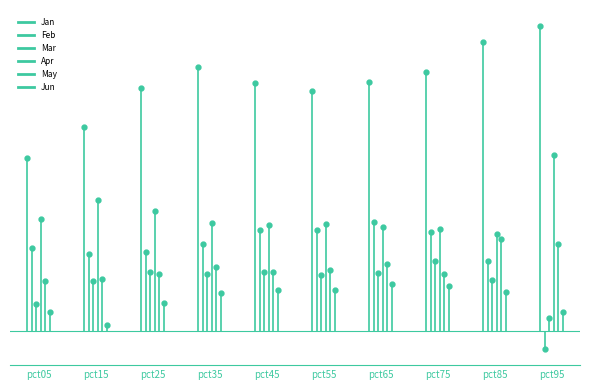

The Jun series shows 0.0 at pct55. True or false?

False